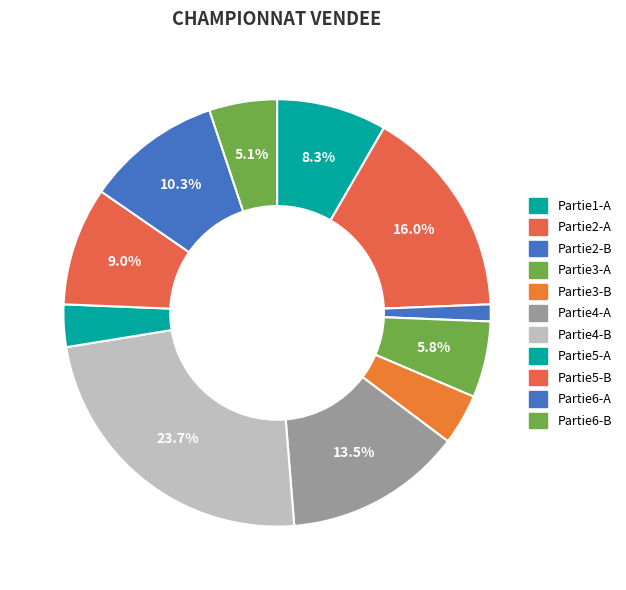

What is the largest slice in the pie chart?

Partie4-B